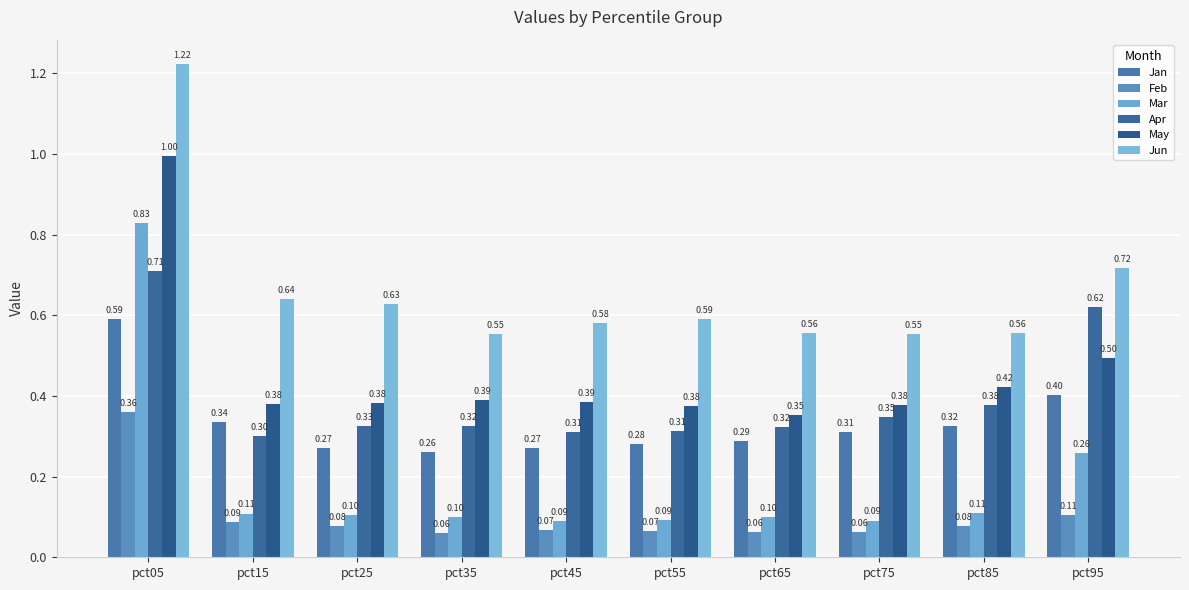

Count the number of data series in this chart.

6